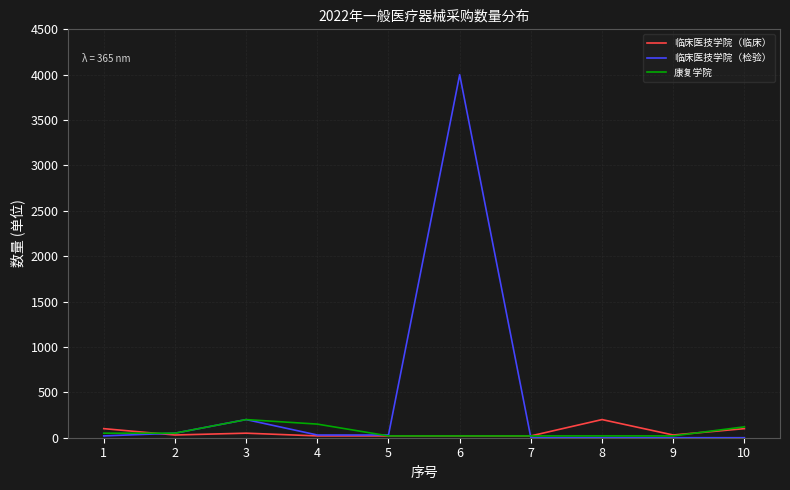

Is it true that 临床医技学院（检验） equals 20 at 1?

True